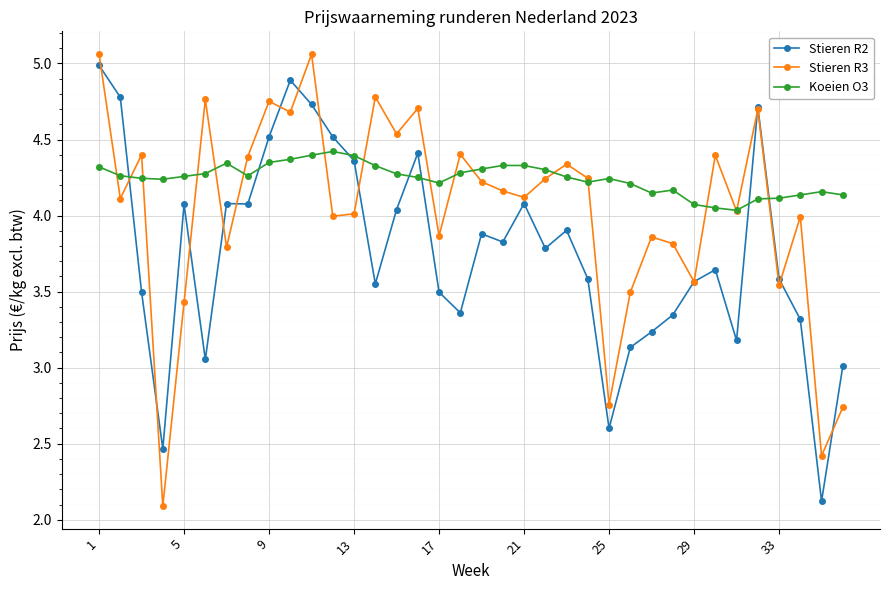

What is the difference between the maximum and minimum values in the Stieren R3 series?

3.0